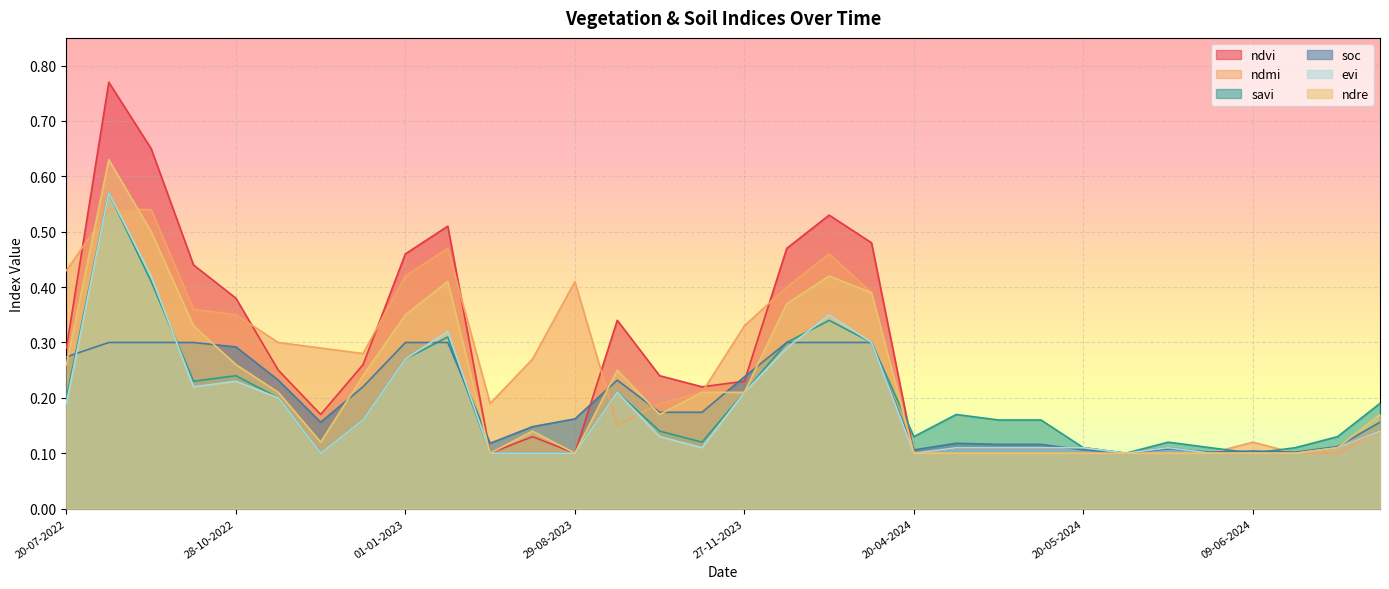

Where is ndvi nearest to the value 0?

20-06-2023